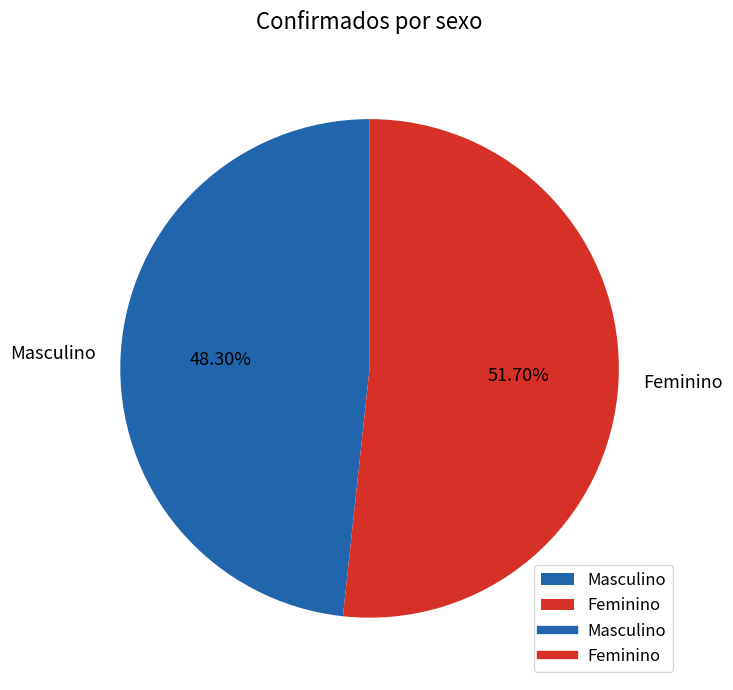

Combined, what portion of the pie is Feminino and Masculino?

100.0%